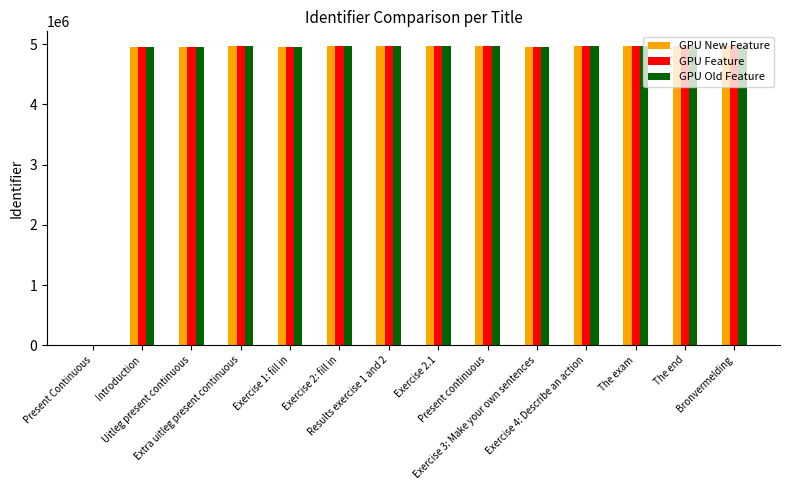

What is the highest value of the GPU Feature series?

4966272